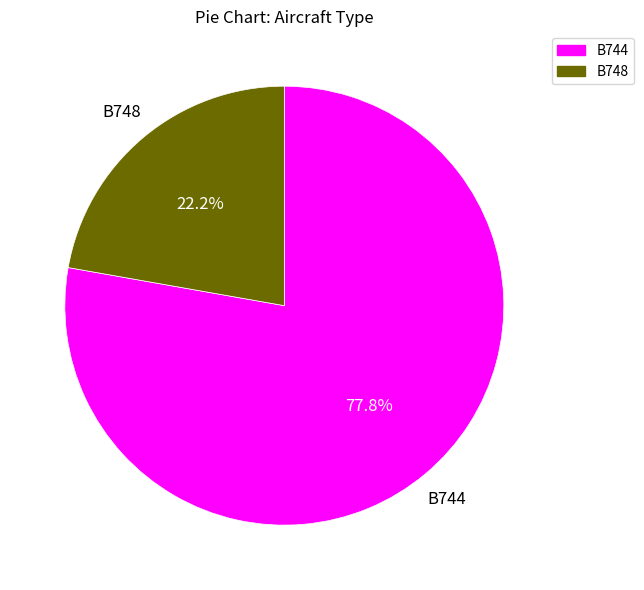

Which has a higher value, B744 or B748?

B744